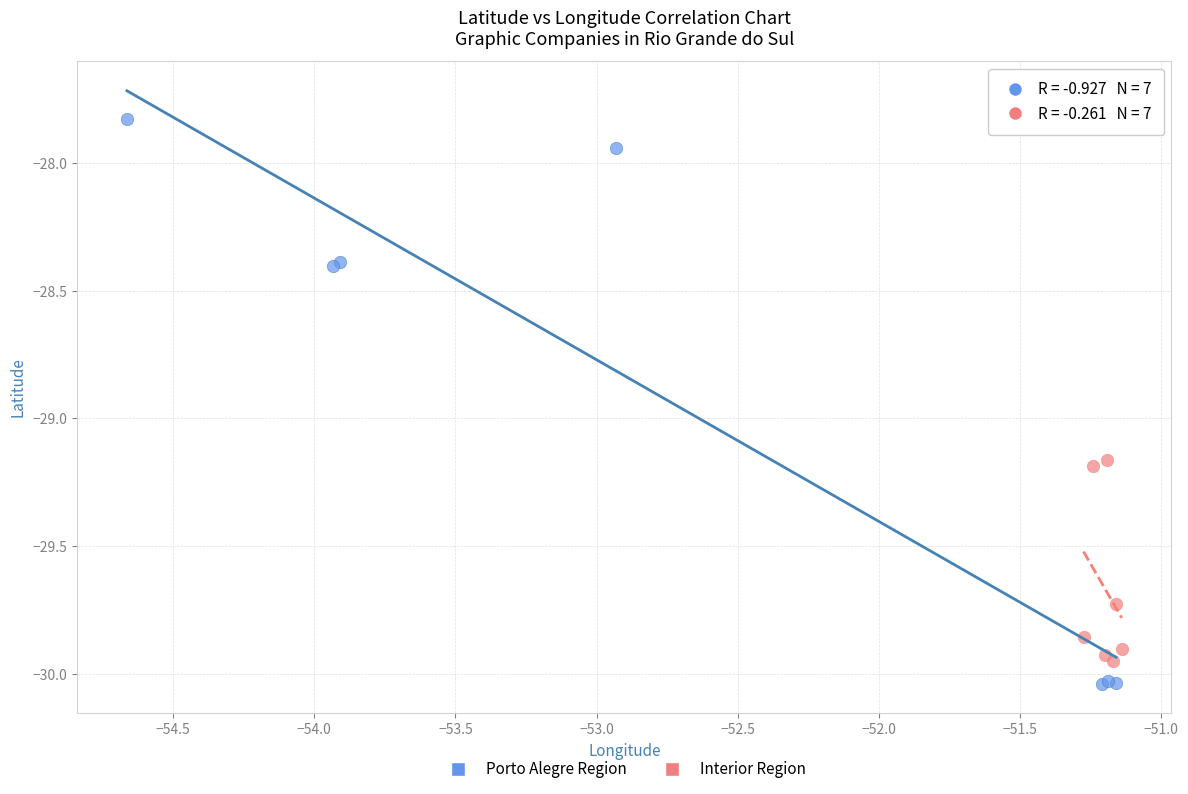

Which series contains the highest Y value?

Porto Alegre Region